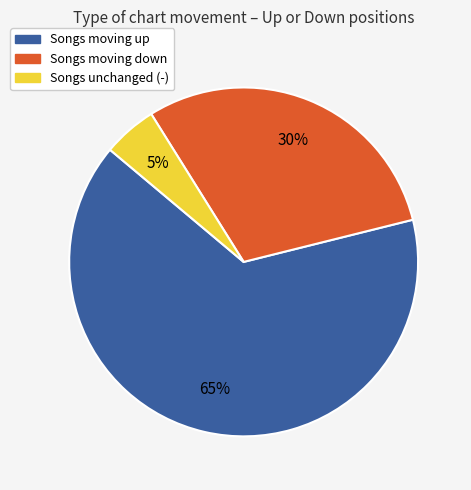

Does any single category account for the majority?

Yes